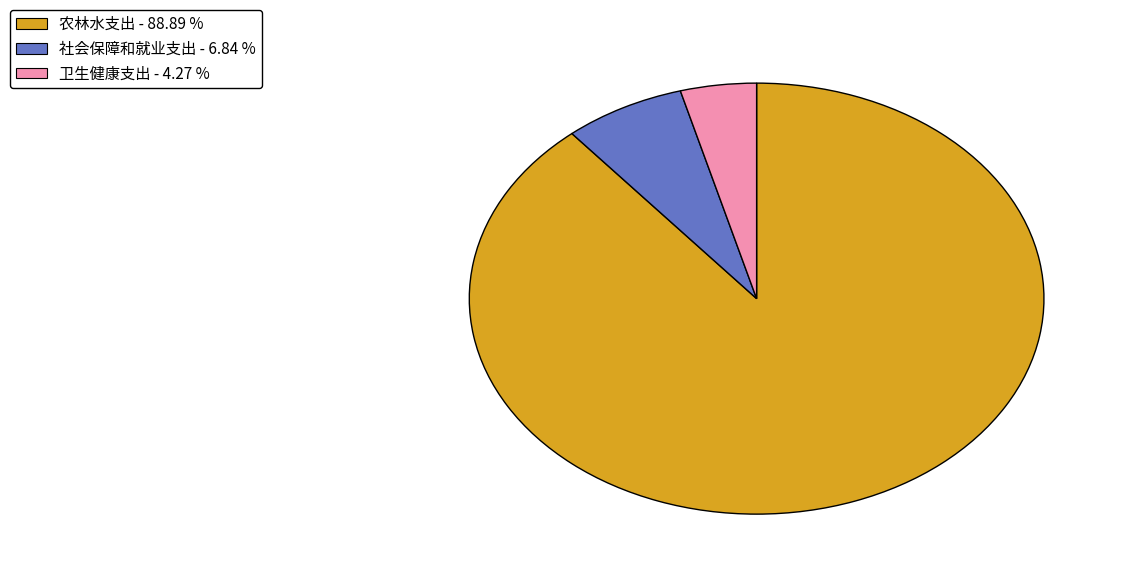

Is it true that 卫生健康支出 is 4% of the pie?

True